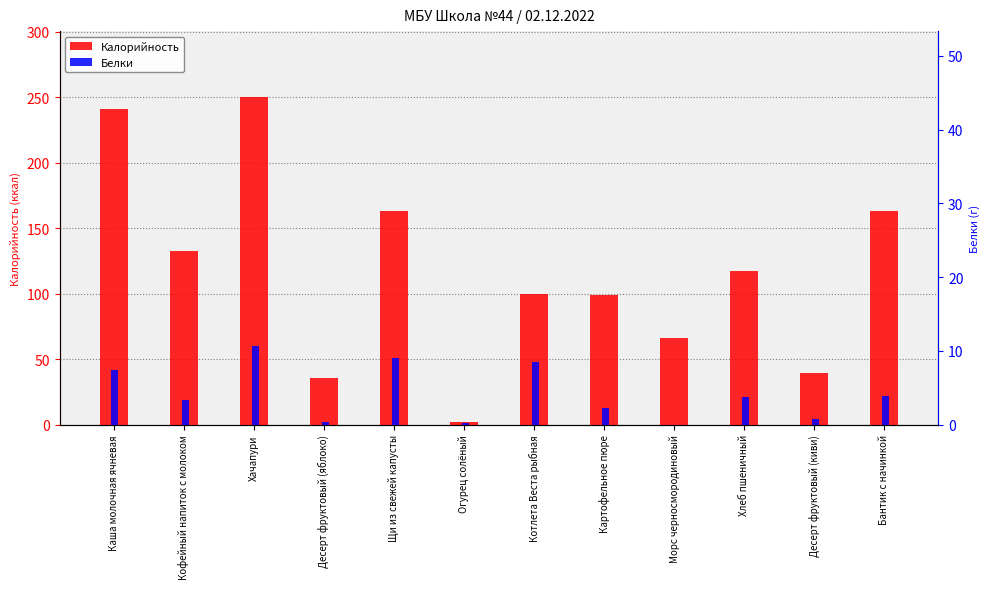

What is the label of the 6th bar from the right?

Котлета Веста рыбная